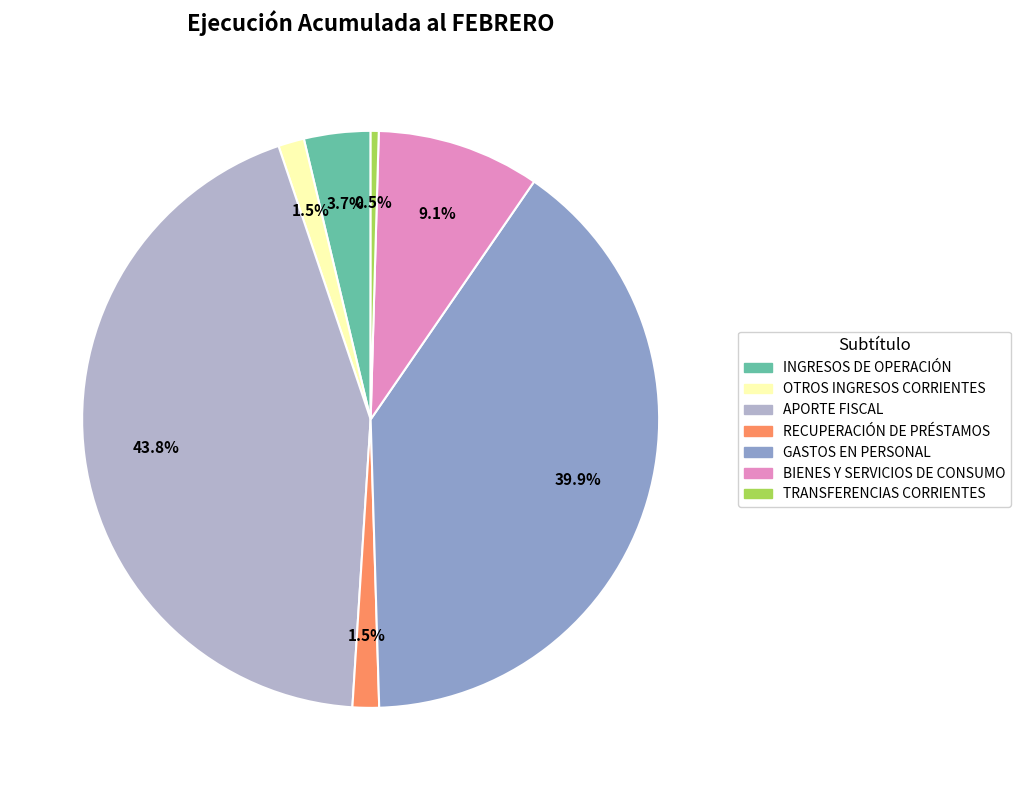

Is RECUPERACIÓN DE PRÉSTAMOS the majority of the pie?

No